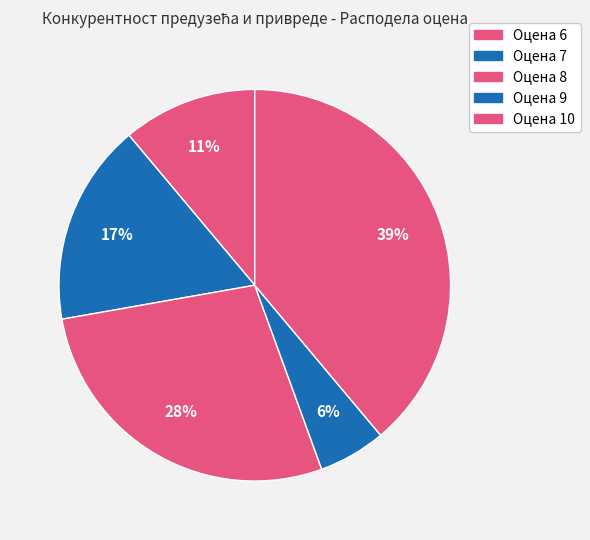

Count the number of slices in the pie.

5